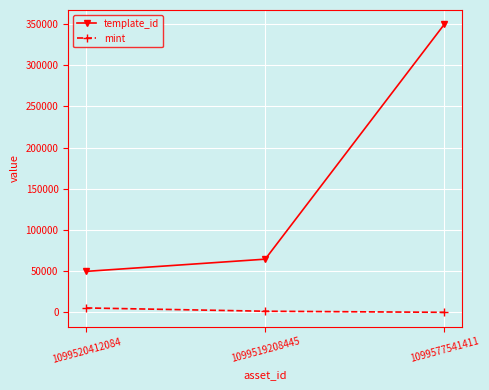

At which category is the sum across all series the highest?

1099577541411